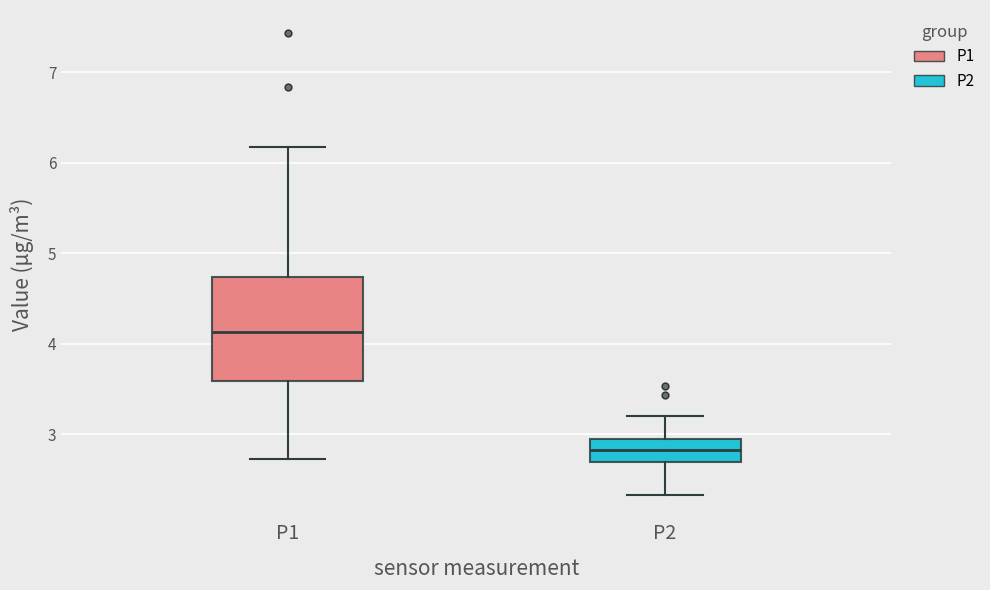

Comparing the boxes themselves (not the whiskers), which one is the tallest?

P1